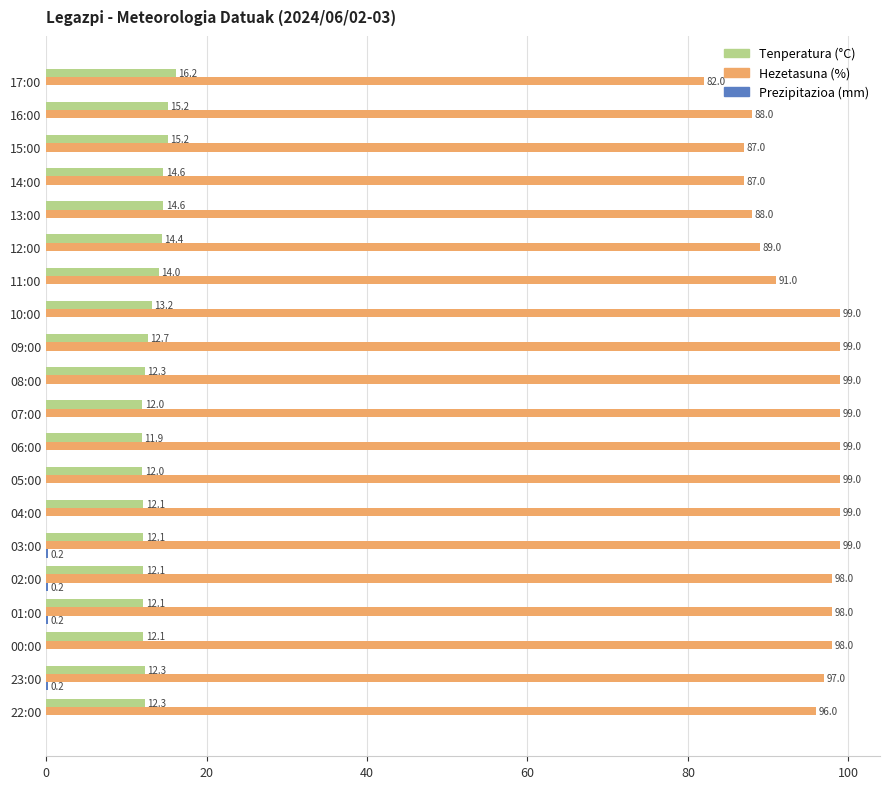

At which label is Tenperatura (°C) closest to 14?

11:00